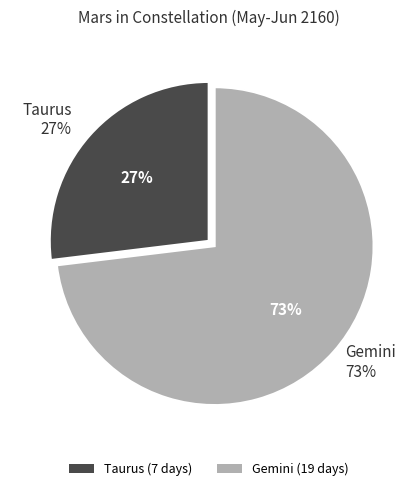

To the nearest percent, what portion does Taurus represent?

27%